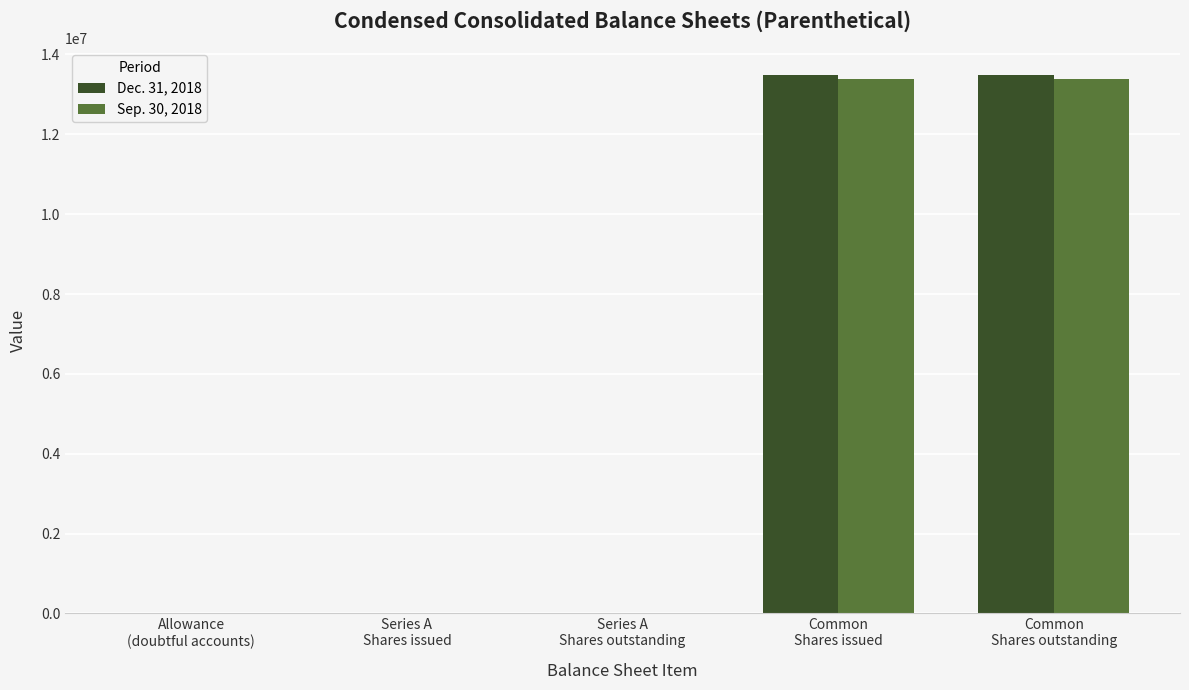

Is it true that Dec. 31, 2018 equals 5698691 at Series A
Shares outstanding?

False